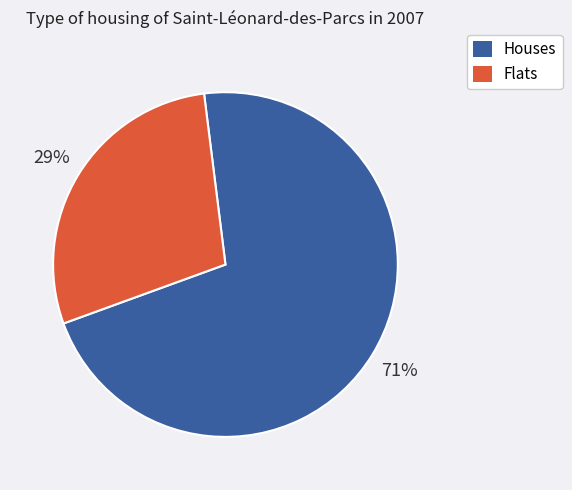

To the nearest percent, what percentage of the pie is Houses?

71%